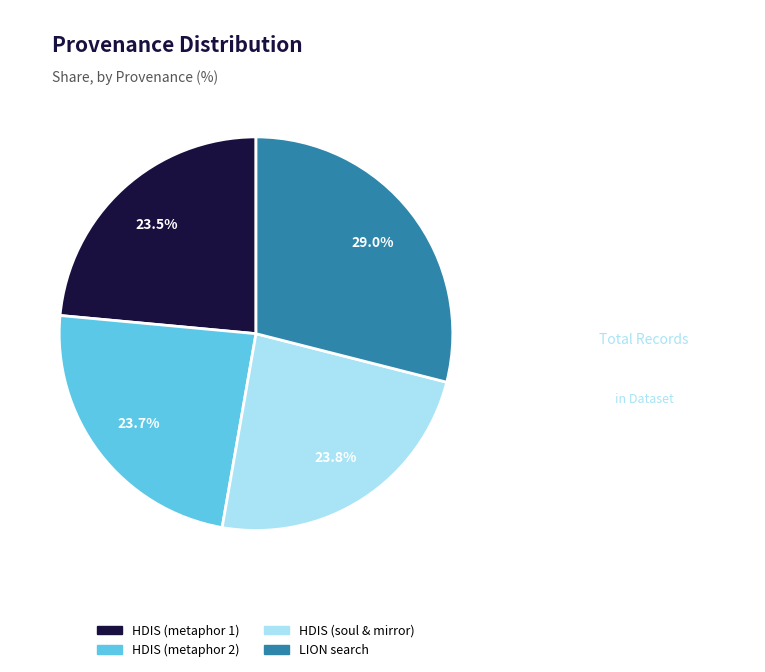

Is there a majority slice in this chart?

No